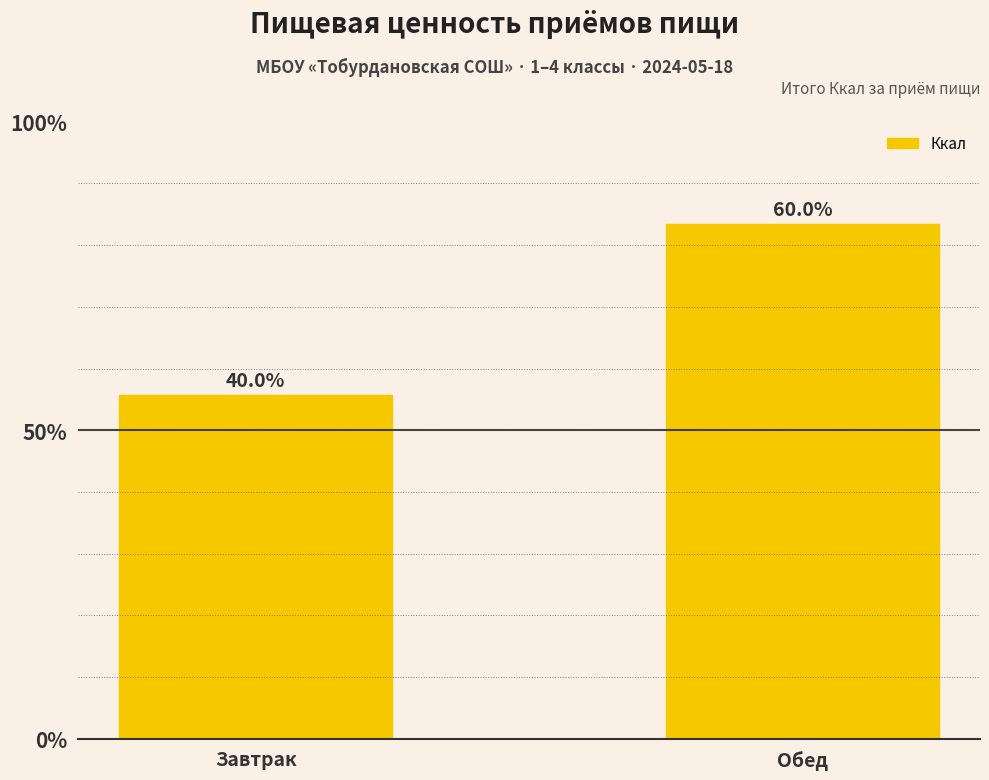

The value at Завтрак is 264.9. True or false?

False